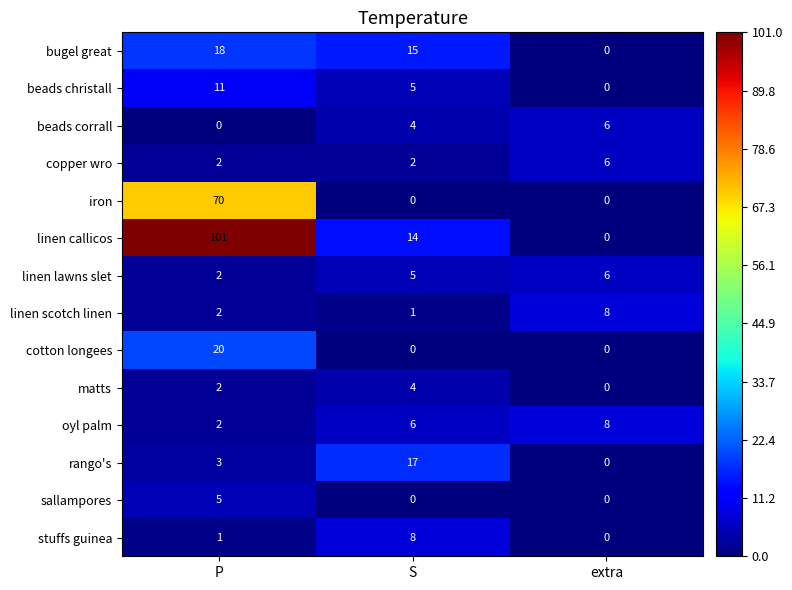

What is the difference between the second highest and minimum values in the beads christall series?

5